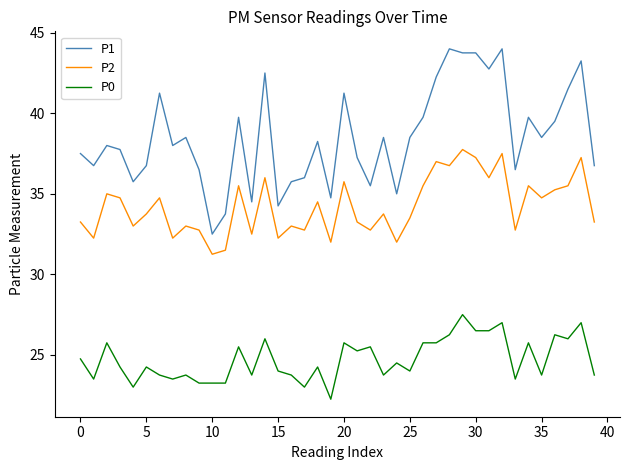

True or false: P2 and P1 cross at least once.

False